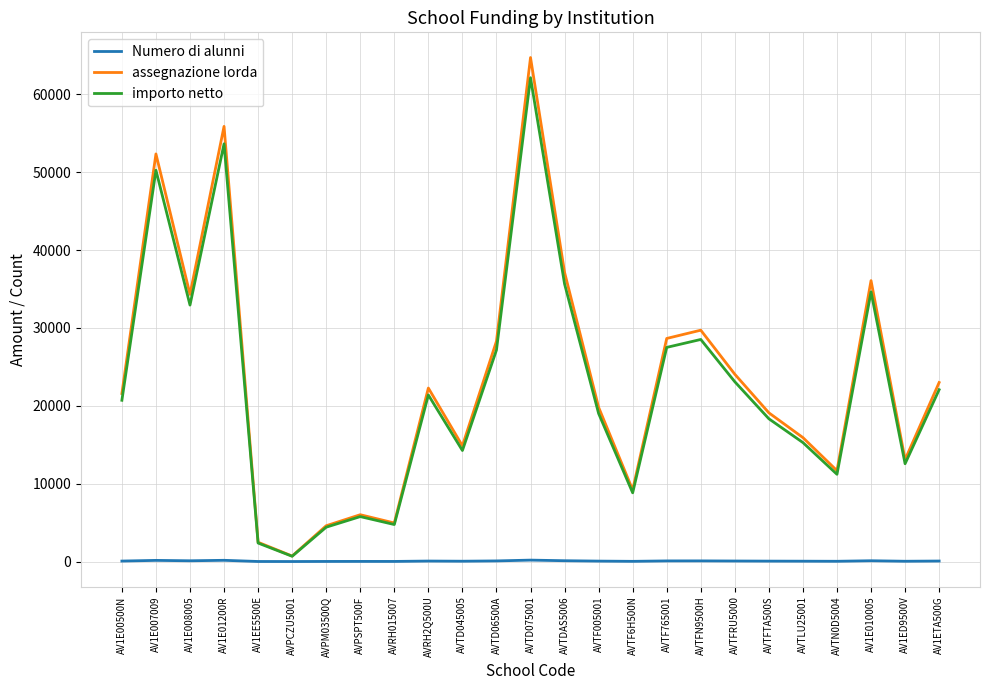

Is this an area chart (filled region under the line)?

No